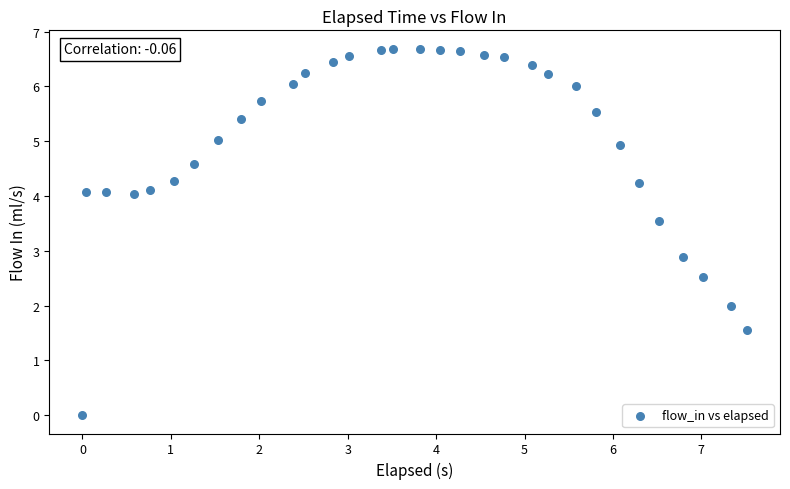

What is the range of X values (max minus min)?

7.5